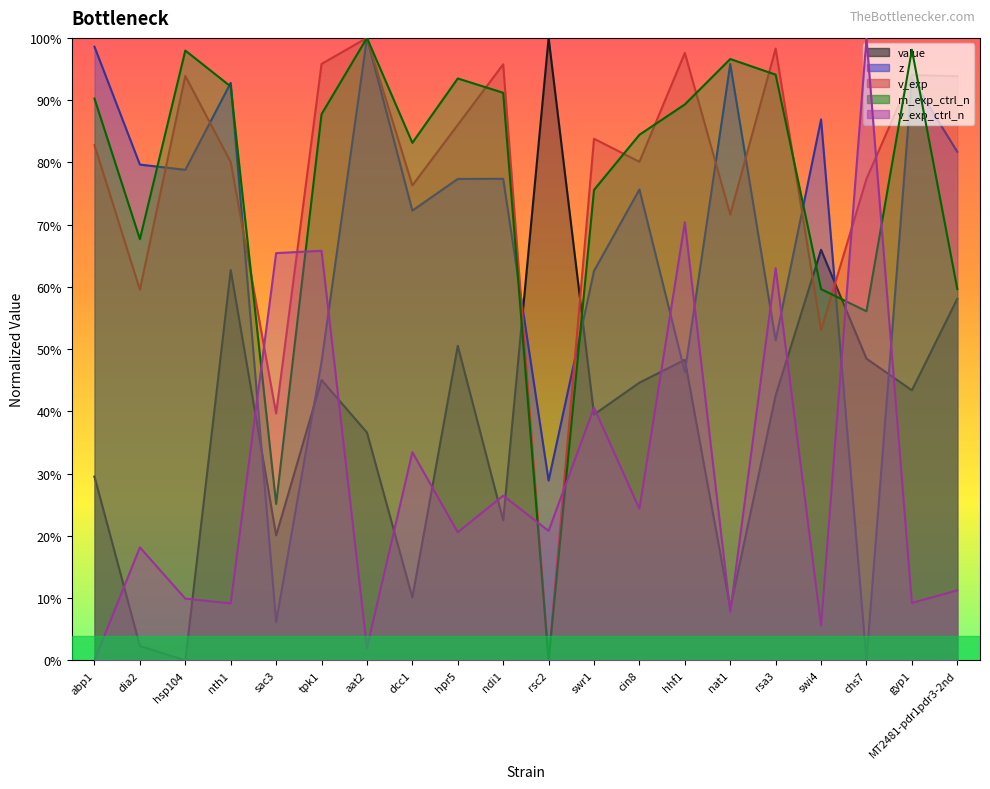

Reading left to right, extract all data points from this chart.

value: 0.3	0.0	0.0	0.6	0.2	0.5	0.4	0.1	0.5	0.2	1.0	0.4	0.4	0.5	0.1	0.4	0.7	0.5	0.4	0.6
z: 1.0	0.8	0.8	0.9	0.1	0.5	1.0	0.7	0.8	0.8	0.3	0.6	0.8	0.5	1.0	0.5	0.9	0.0	0.9	0.8
v_exp: 0.8	0.6	0.9	0.8	0.4	1.0	1.0	0.8	0.9	1.0	0.0	0.8	0.8	1.0	0.7	1.0	0.5	0.8	0.9	0.9
m_exp_ctrl_n: 0.9	0.7	1.0	0.9	0.3	0.9	1.0	0.8	0.9	0.9	0.0	0.8	0.8	0.9	1.0	0.9	0.6	0.6	1.0	0.6
v_exp_ctrl_n: 0.0	0.2	0.1	0.1	0.7	0.7	0.0	0.3	0.2	0.3	0.2	0.4	0.2	0.7	0.1	0.6	0.1	1.0	0.1	0.1